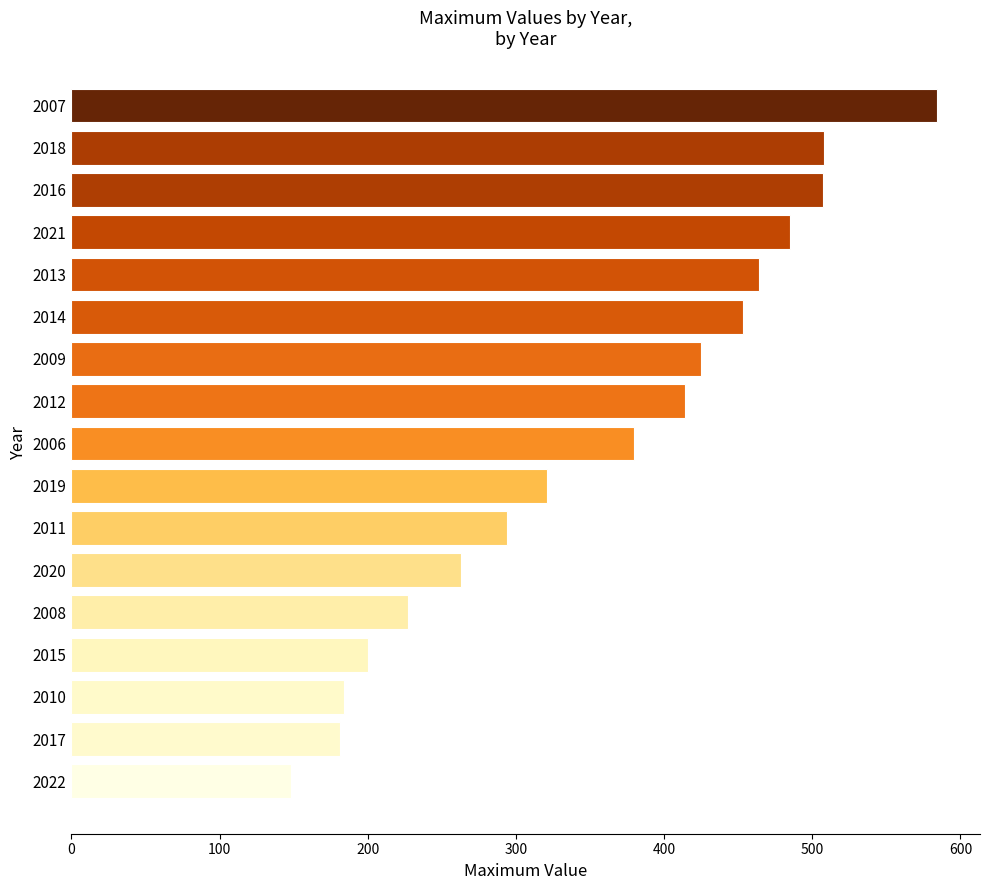

How many series are shown in this chart?

1